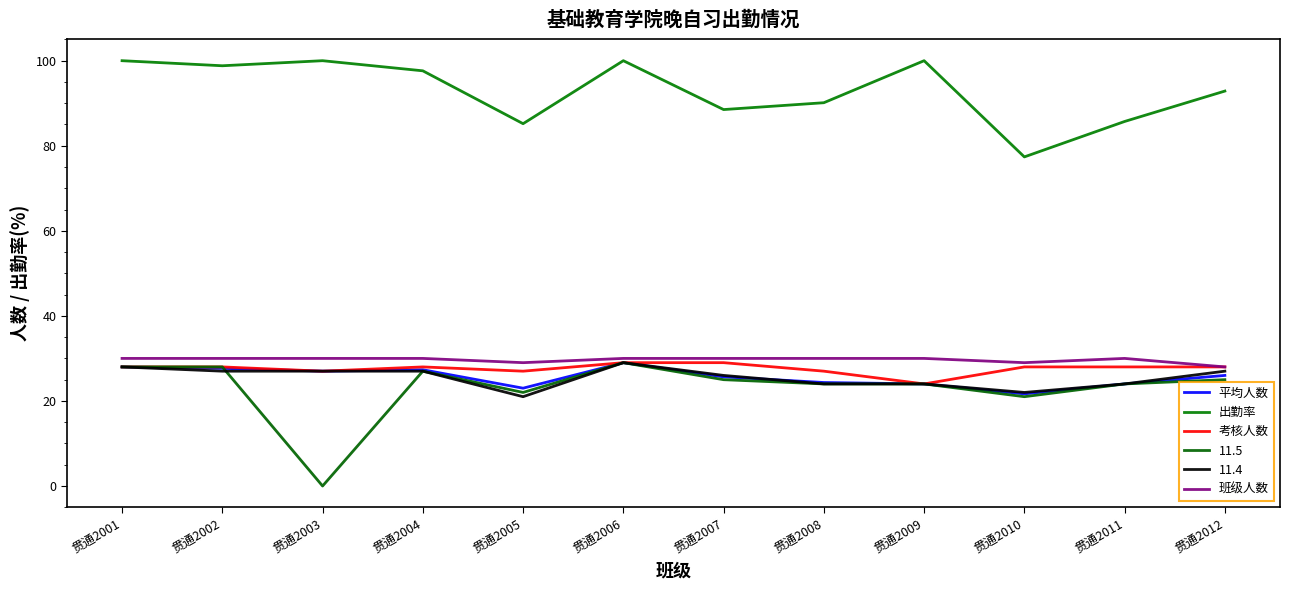

Is the value of 考核人数 at 贯通2005 greater than the value of 平均人数 at 贯通2003?

No